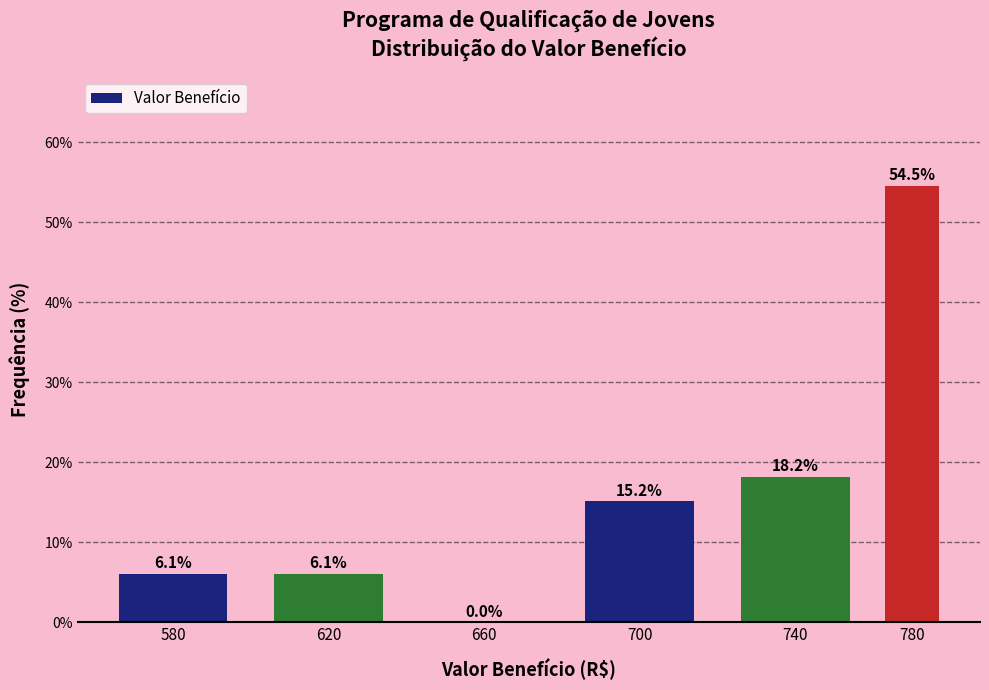

Reading left to right, list all the values displayed in this chart.

580=6.1	620=6.1	660=0.0	700=15.2	740=18.2	780=54.5